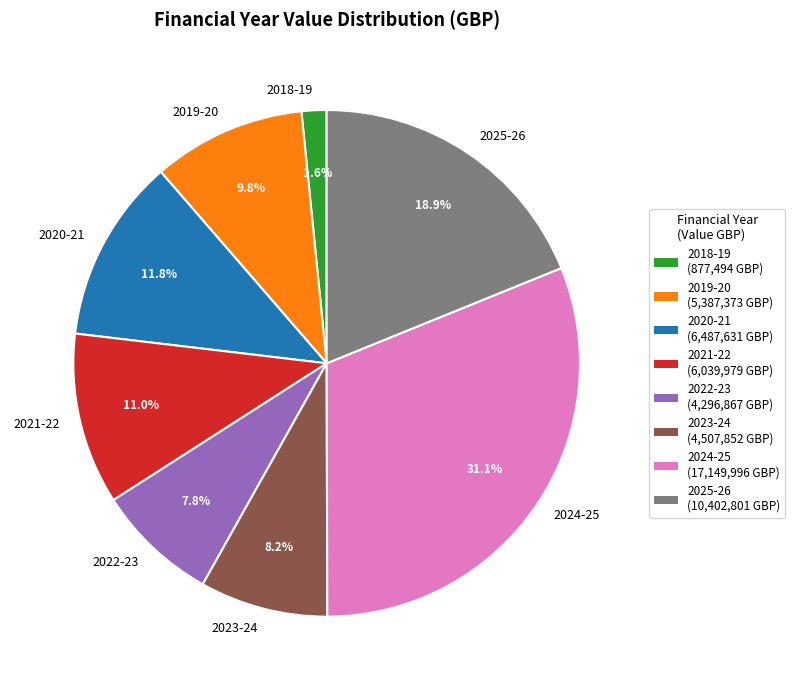

Is there a majority slice in this chart?

No